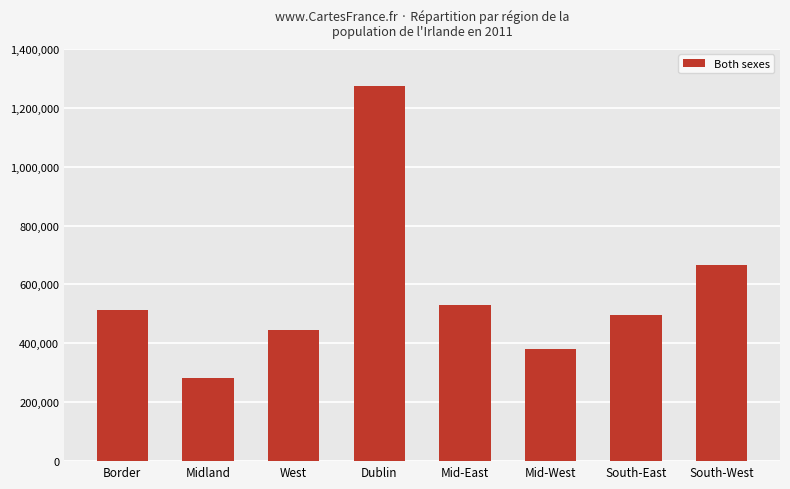

Is it true that the value at Midland is 169171?

False